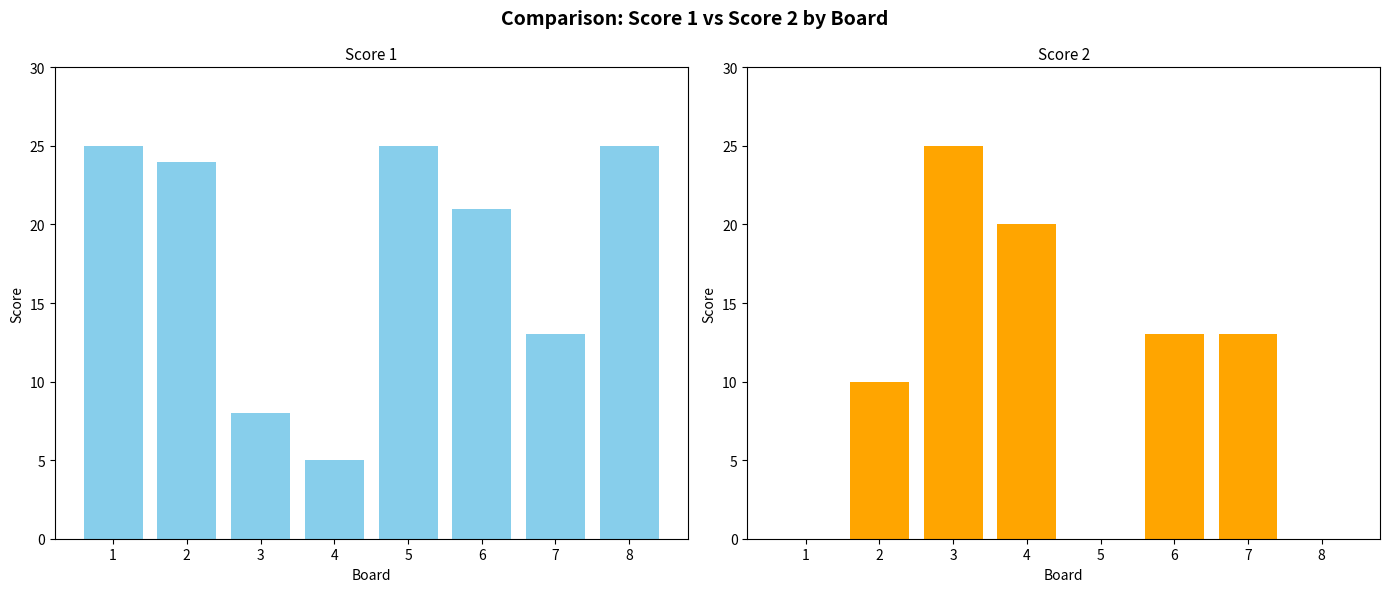

Count the number of categories in the chart.

8